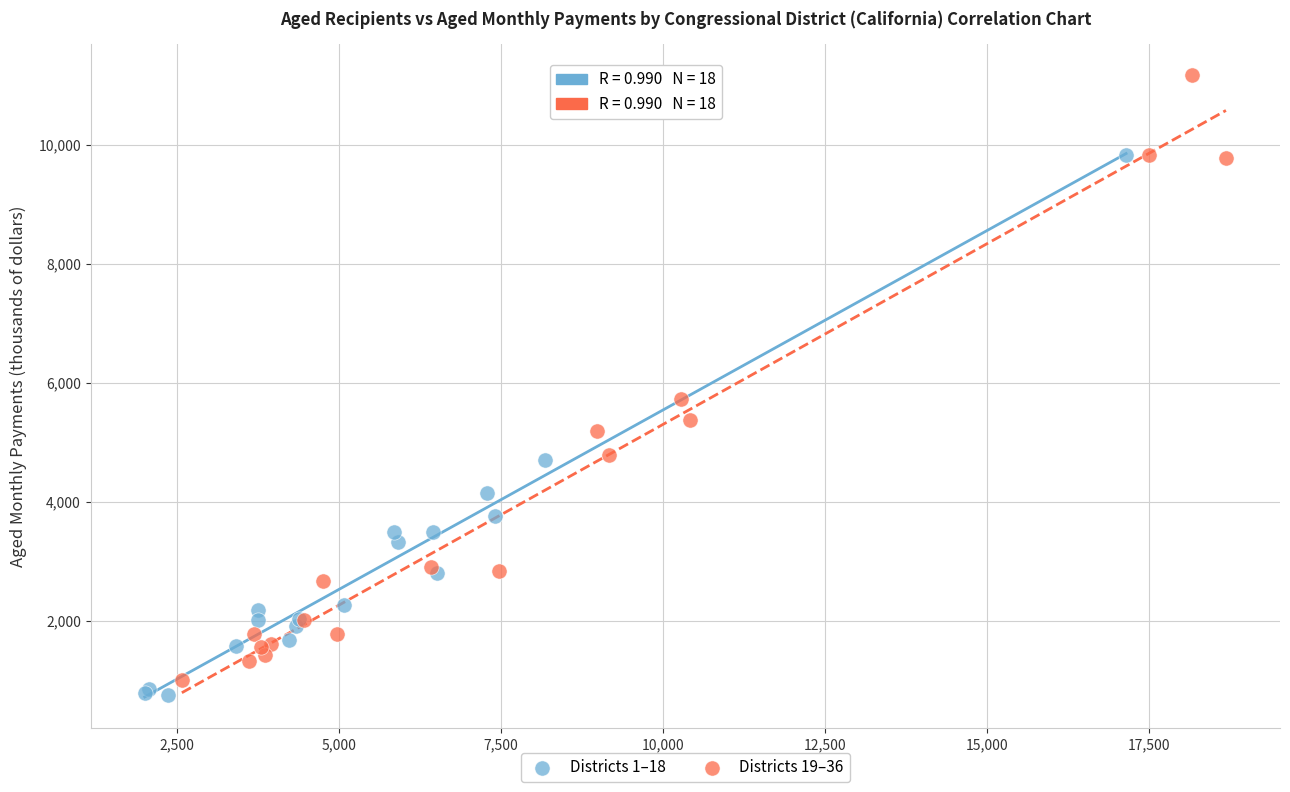

Which series contains the highest Y value?

Districts 19–36